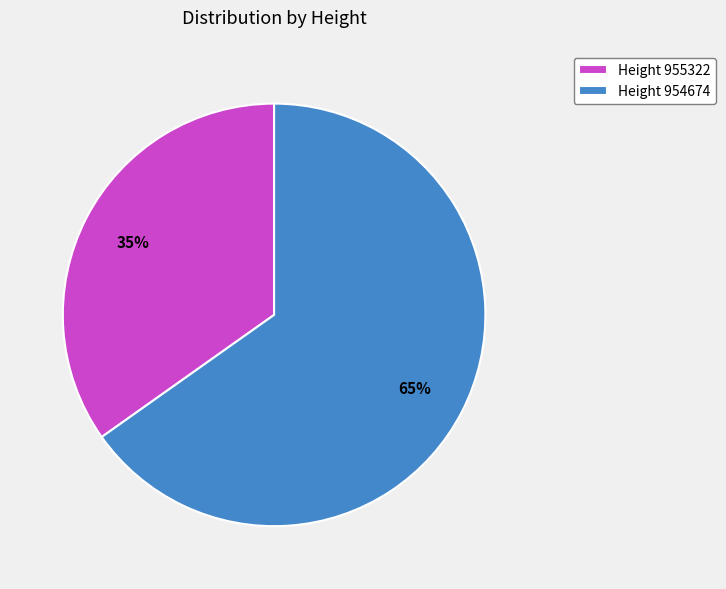

To the nearest percent, what percentage of the pie is Height 955322?

35%